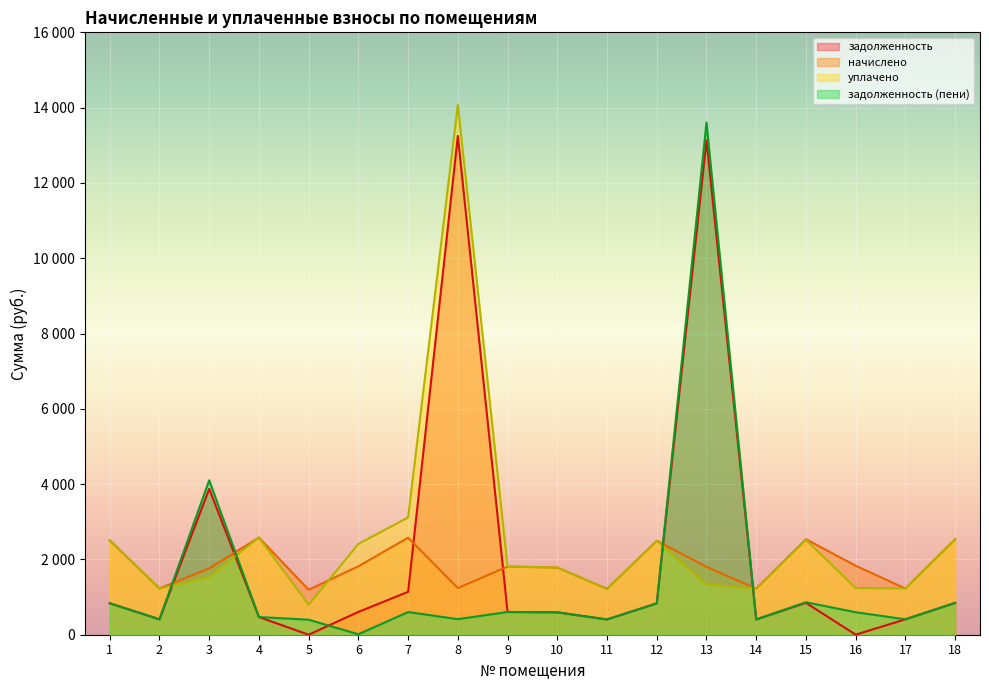

What is the highest value of the задолженность (пени) series?

13601.9